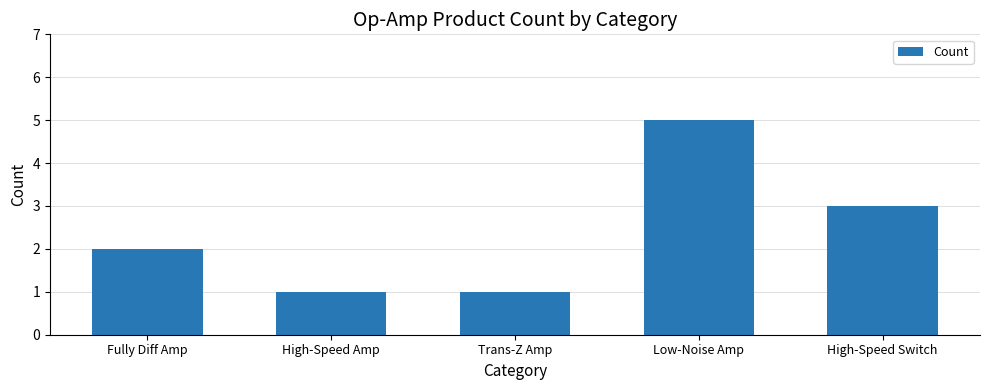

What position from the left is Trans-Z Amp?

3